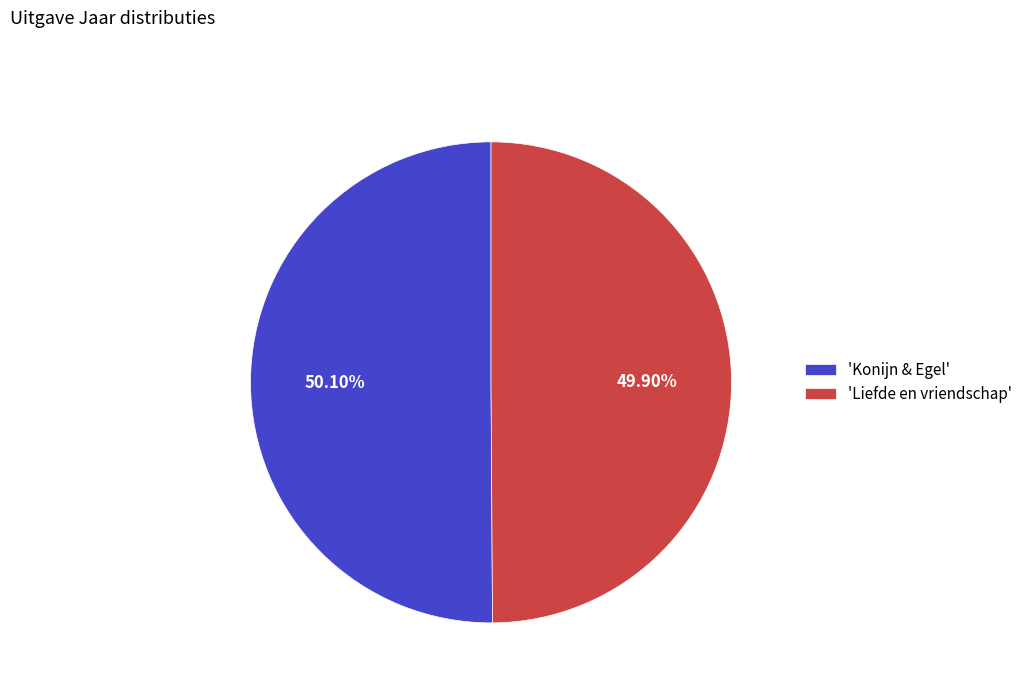

Is the sum of 'Konijn & Egel' and 'Liefde en vriendschap' greater than half?

Yes